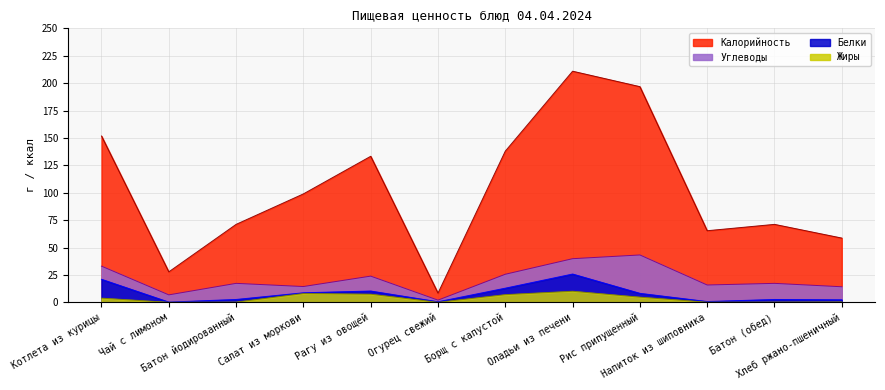

How many series are shown in this chart?

4